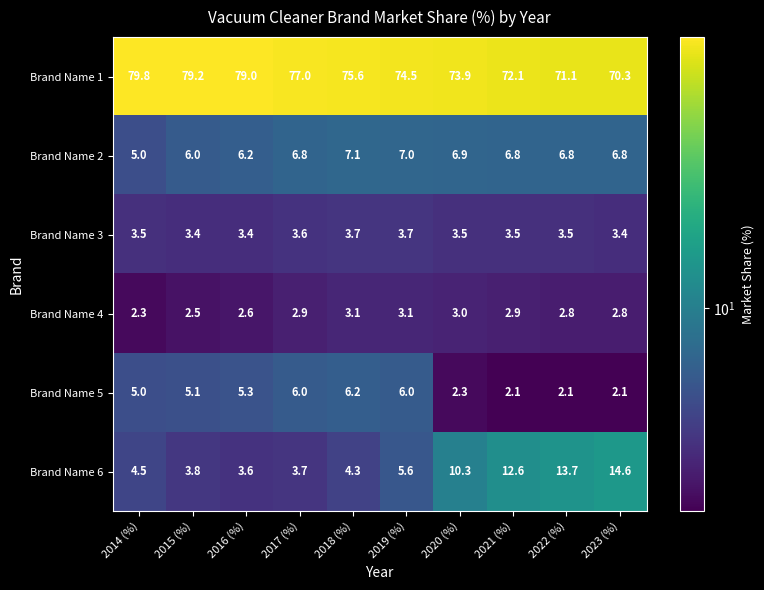

Which category has the highest value in the Brand Name 6 series?

2023 (%)